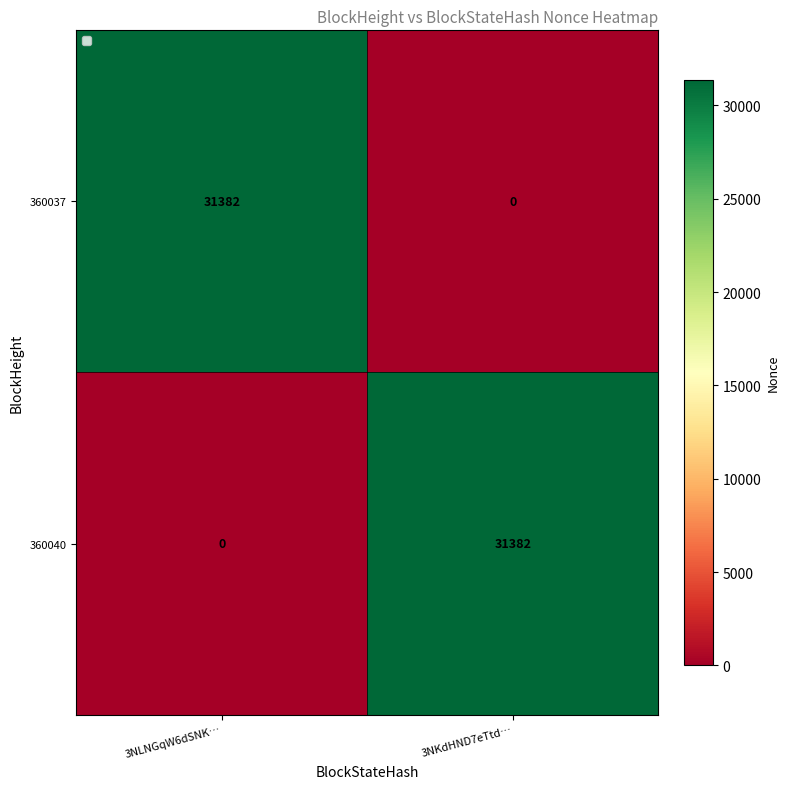

What is the maximum value for 360037?

31382